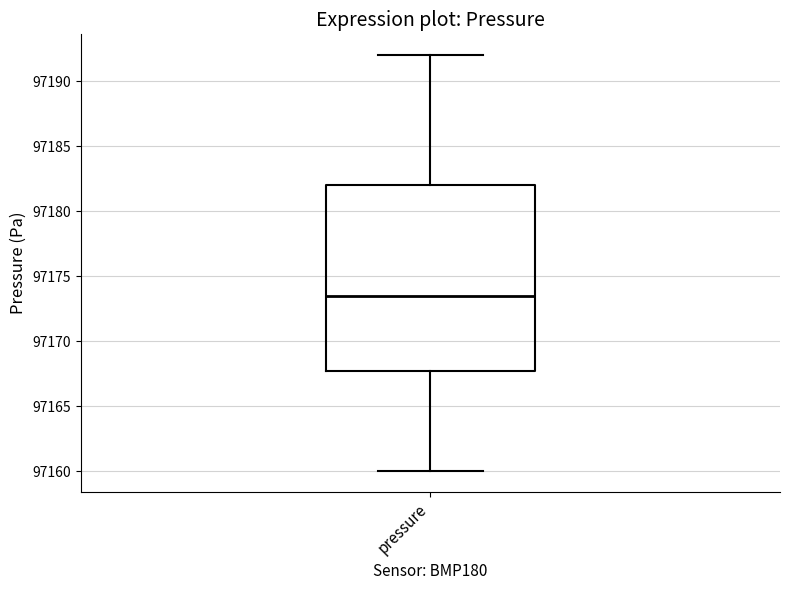

Transcribe this box plot: give where the median line is, the range the box spans, and where the two whiskers end, as read against the y-axis. The values are not printed on the chart, so give them approximately, as read against the axis.

median 97173.5, box 97168.0 to 97182.0, whiskers 97160.0 to 97192.0